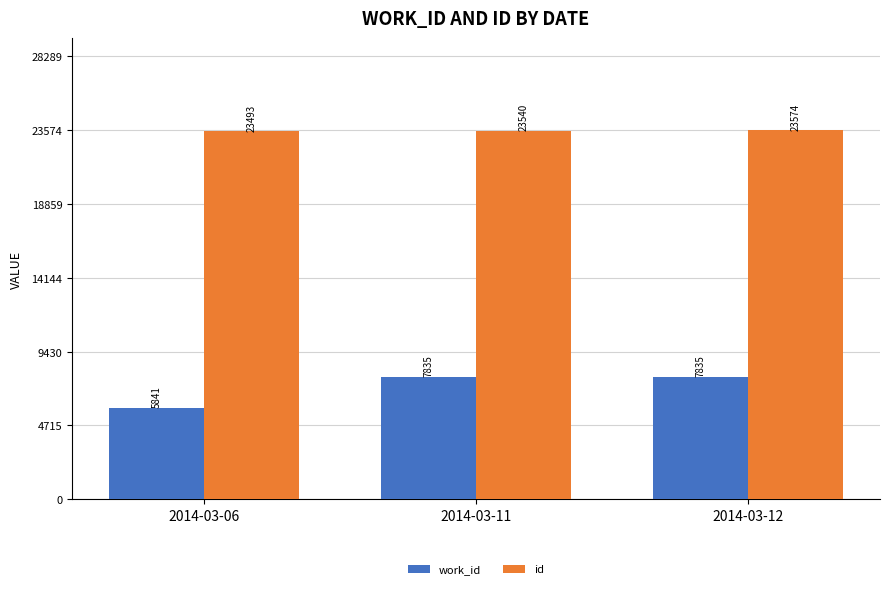

True or false: id has a value of 34106 at 2014-03-06.

False